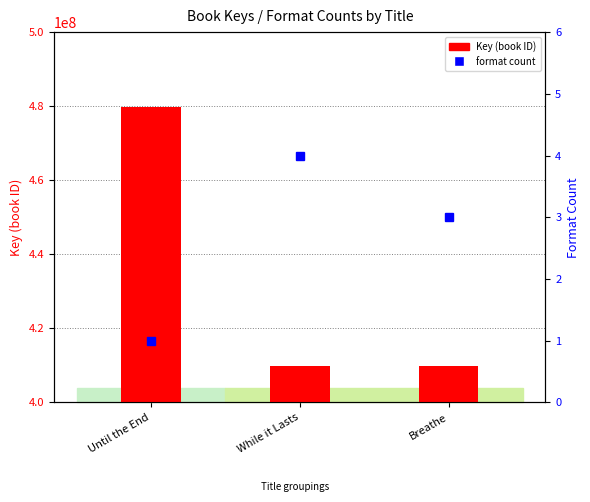

At how many categories does at least one series exceed 34741487?

3